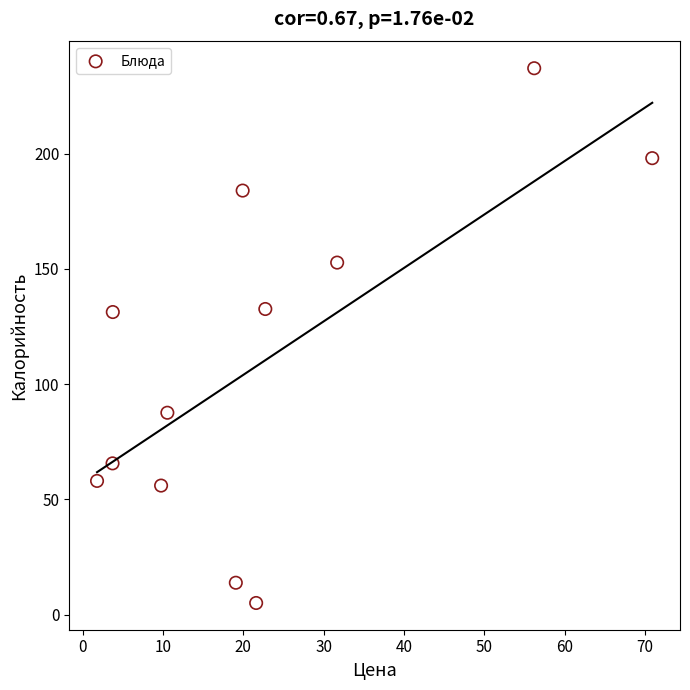

What is the range of Y values (max minus min)?

231.9